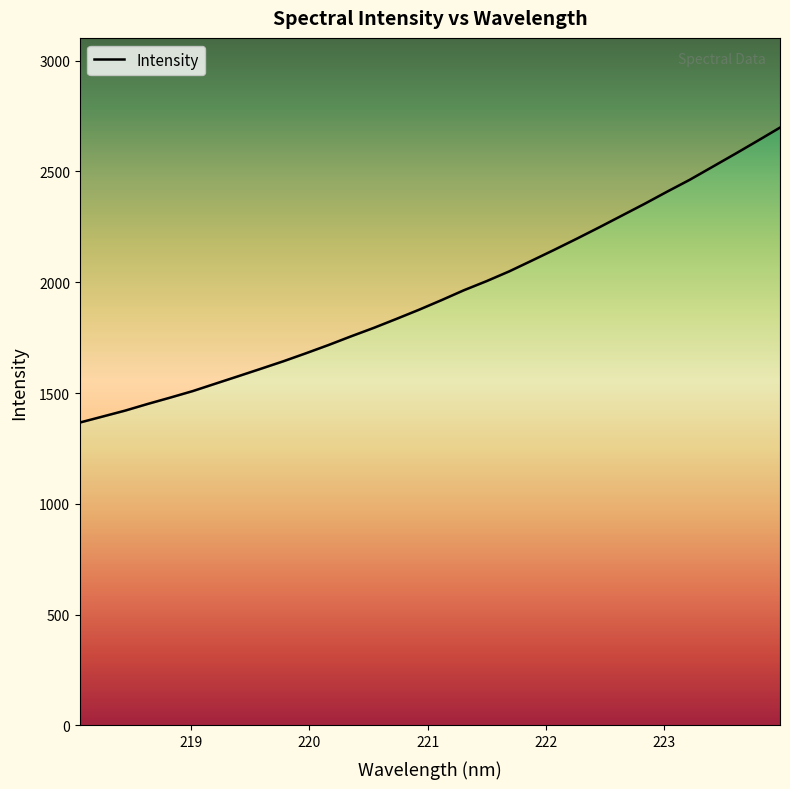

Count the number of categories in the chart.

32